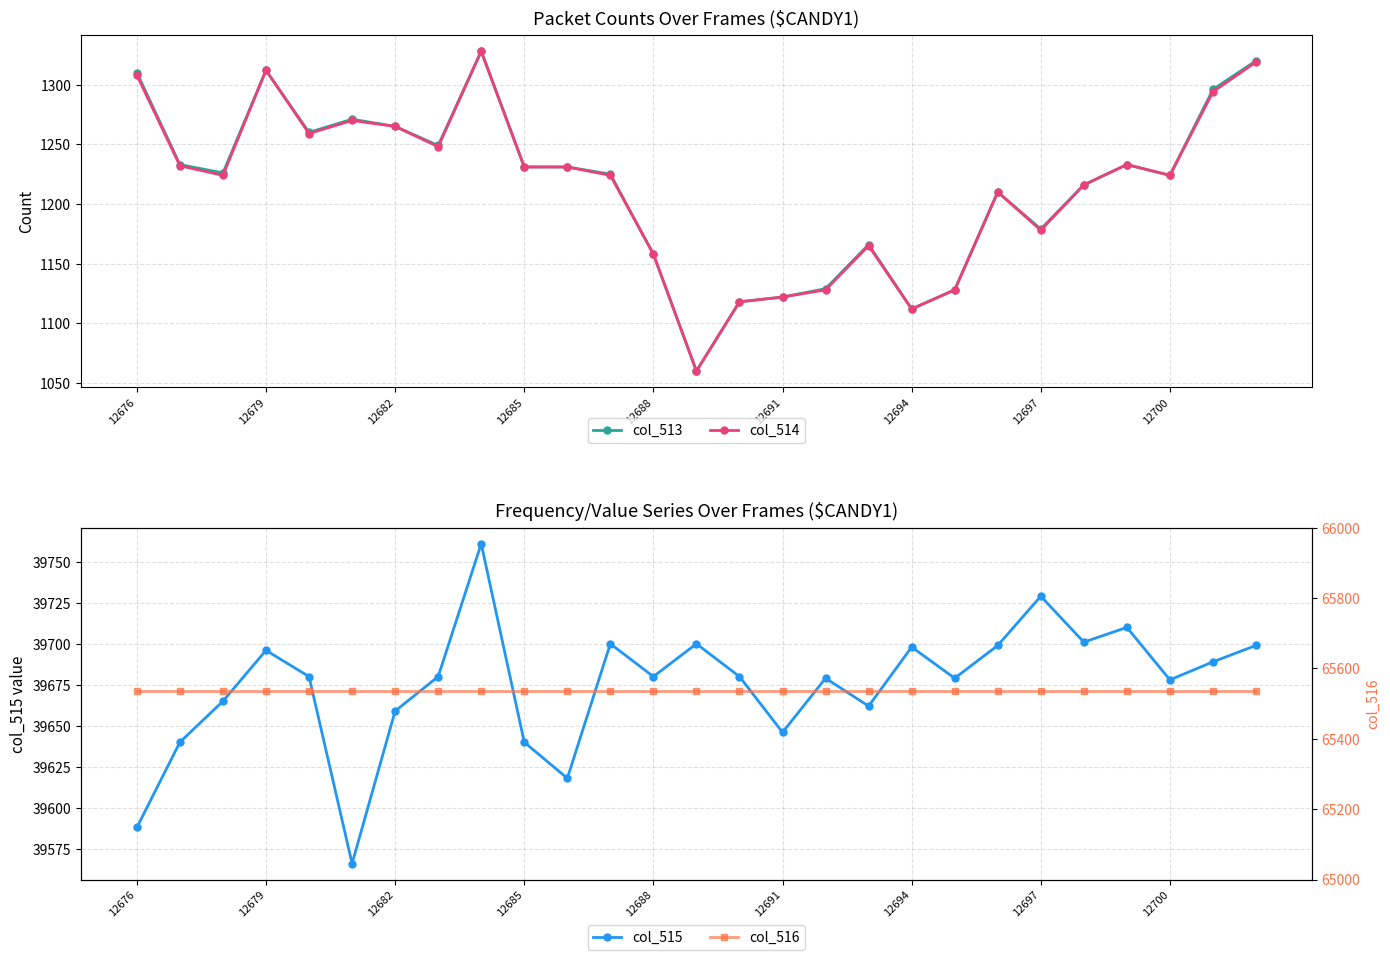

What position from the right is 25?

2